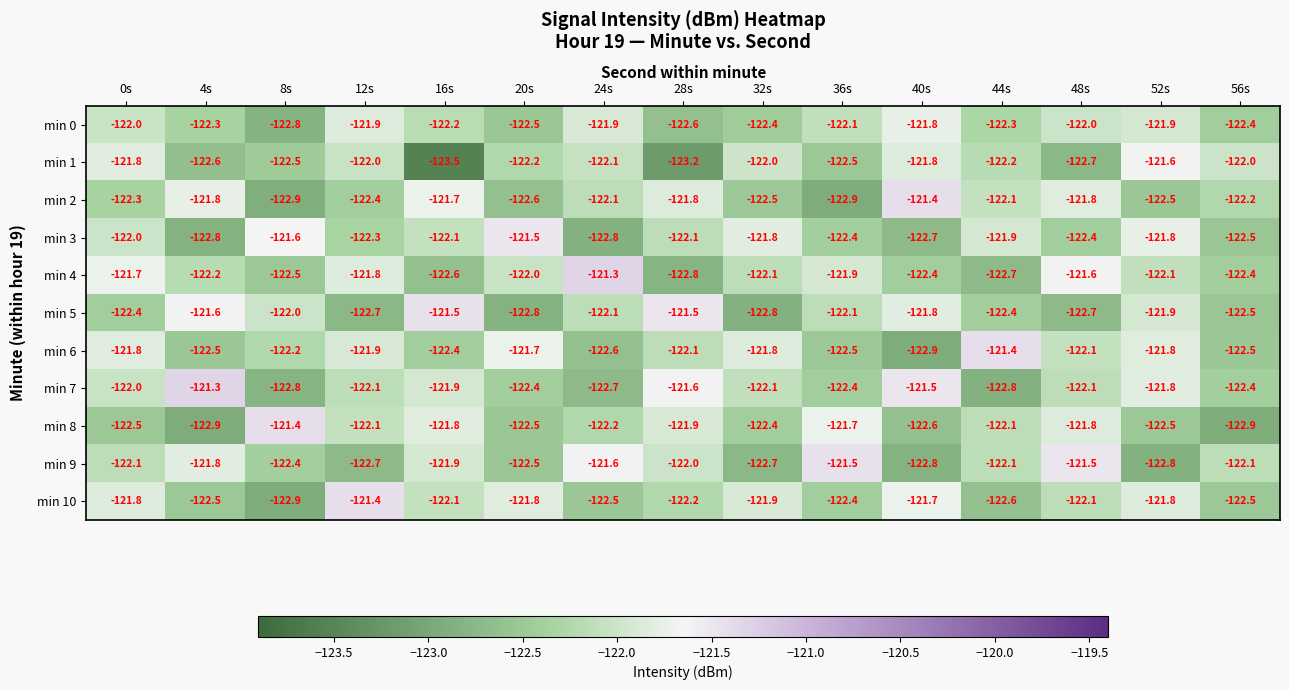

The min 10 series shows -181.6 at 12s. True or false?

False